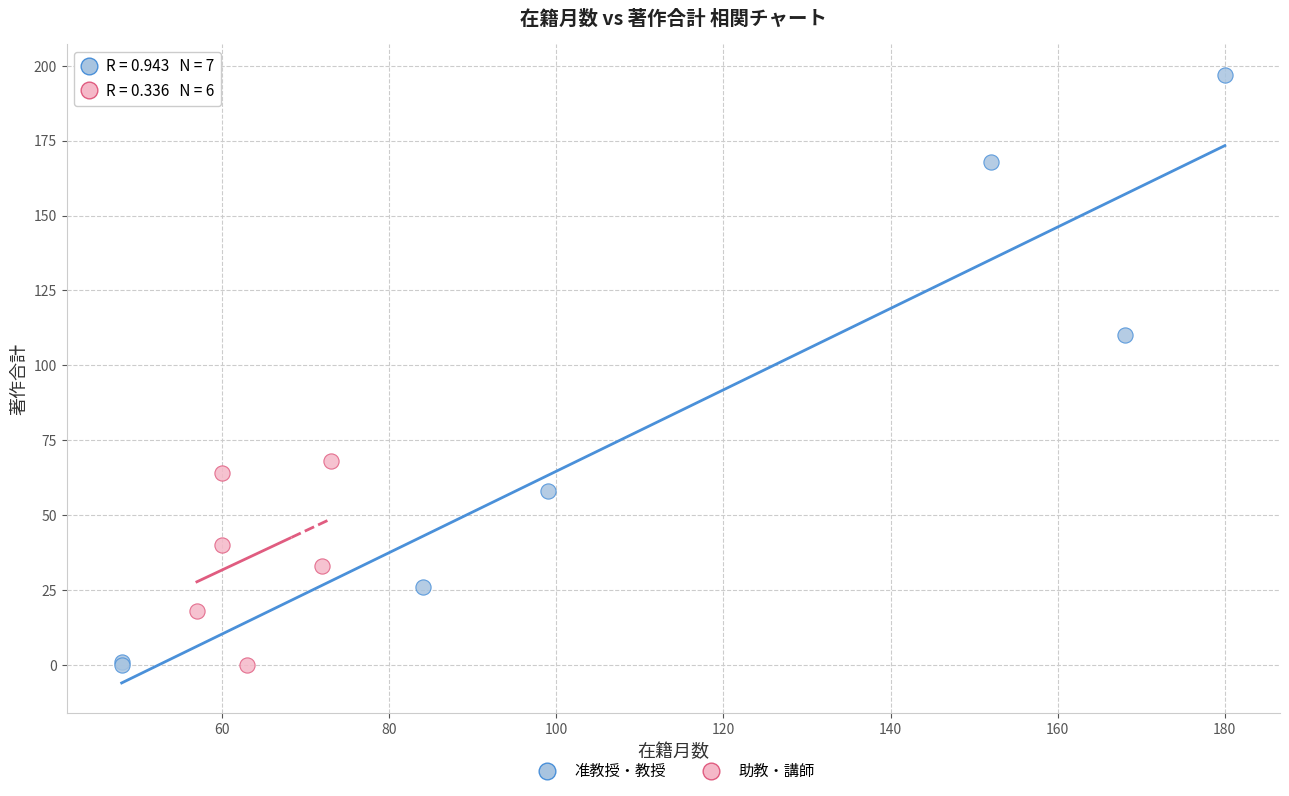

Which series reaches the maximum Y coordinate?

准教授・教授